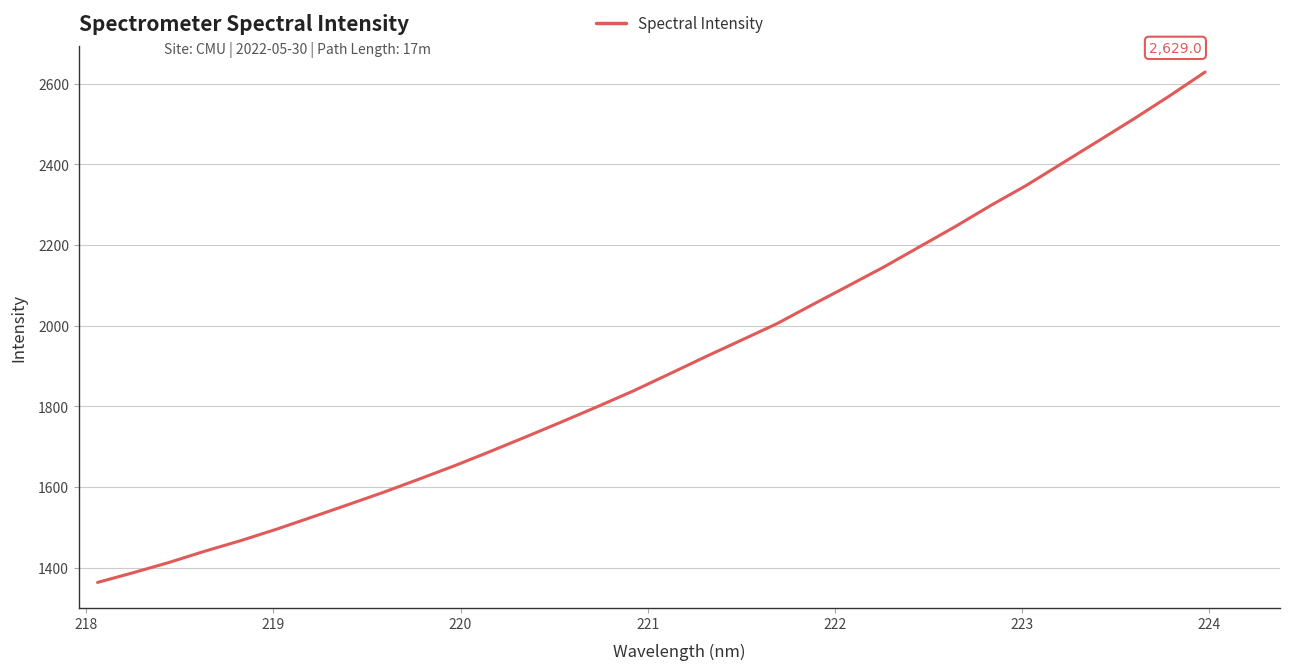

What is the difference between the maximum and minimum values?

1265.8